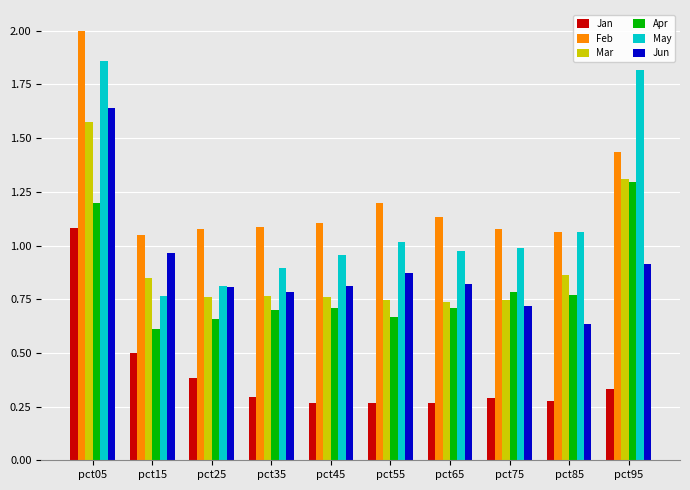

Are the bars grouped side by side (vs. stacked)?

Yes